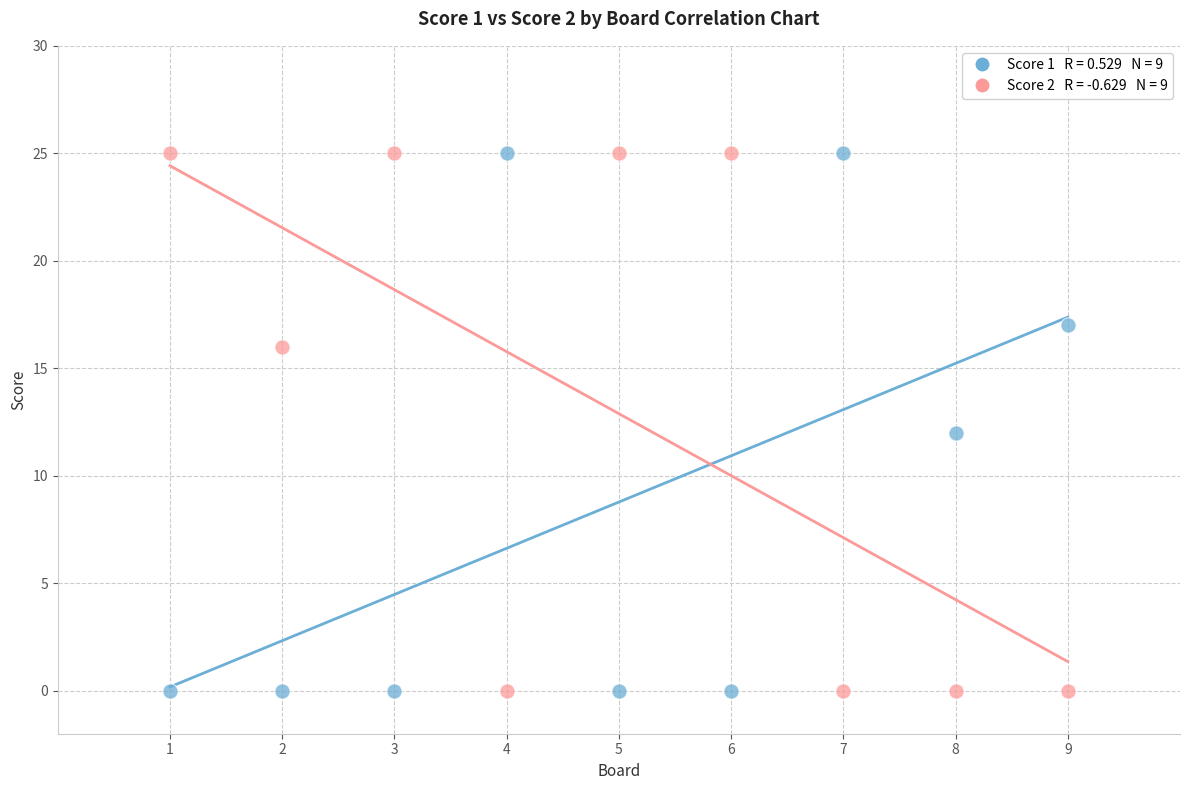

Across all data points, what is the range of X values (max minus min)?

8